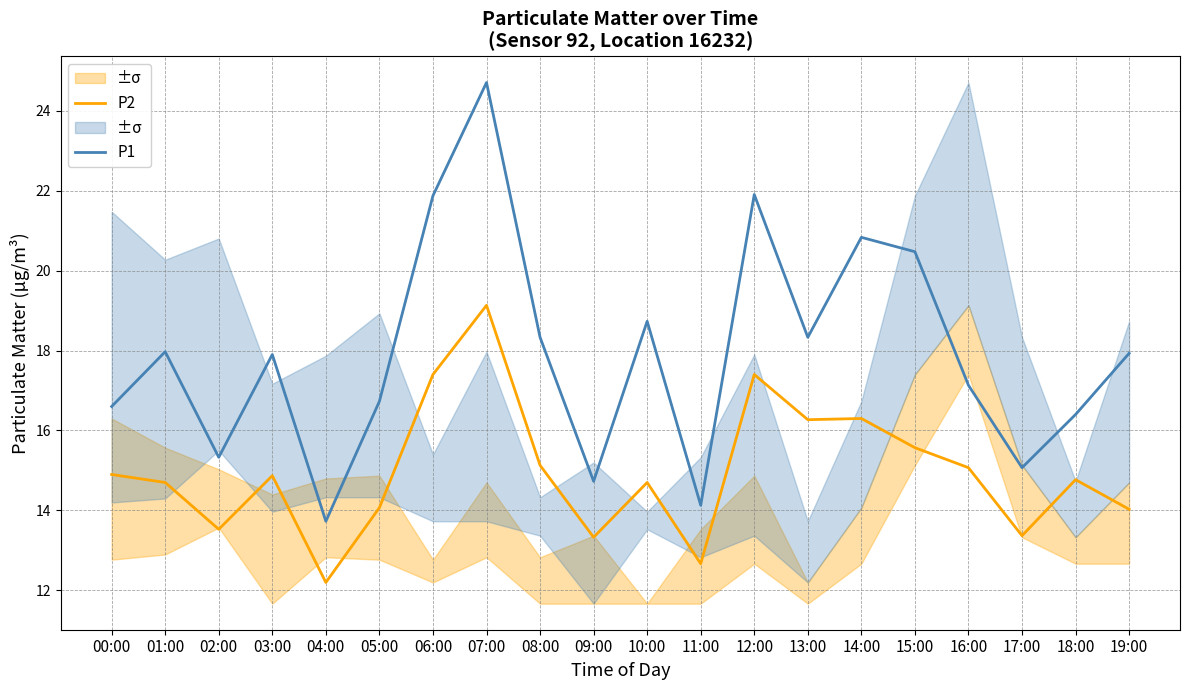

Is the value of P1 at 01:00 greater than the value of P2 at 19:00?

Yes